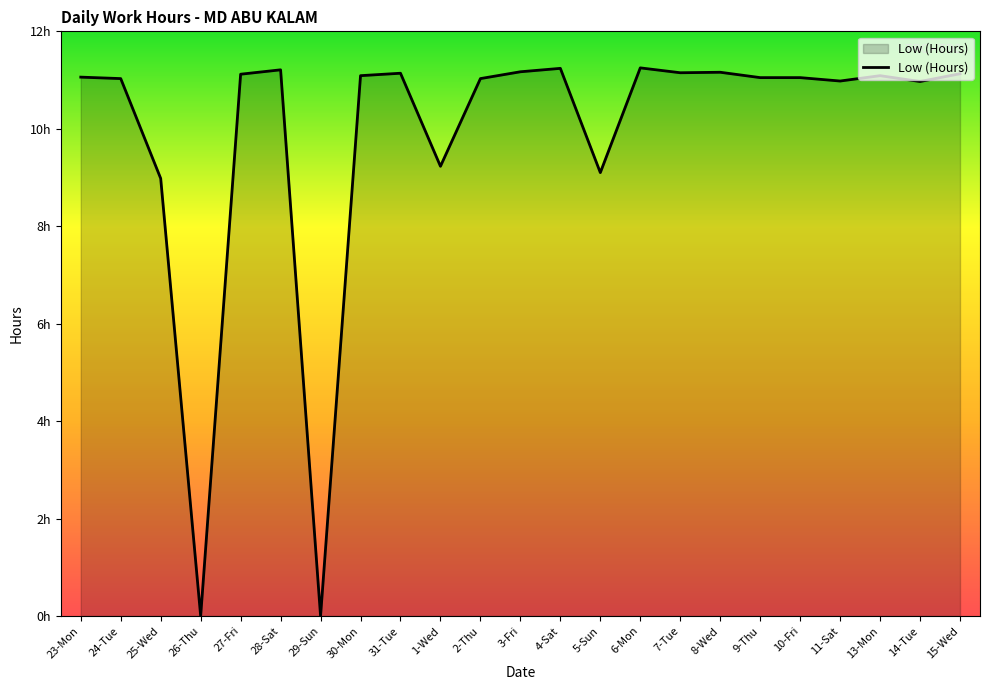

Does the chart display data point markers on the line(s)?

No